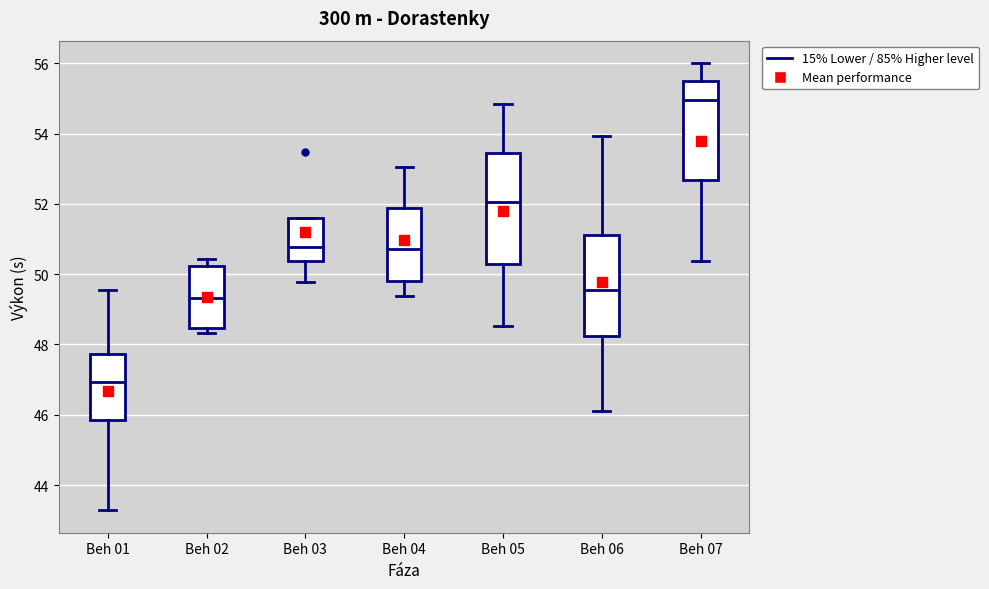

Which box has the highest median line?

Beh 07